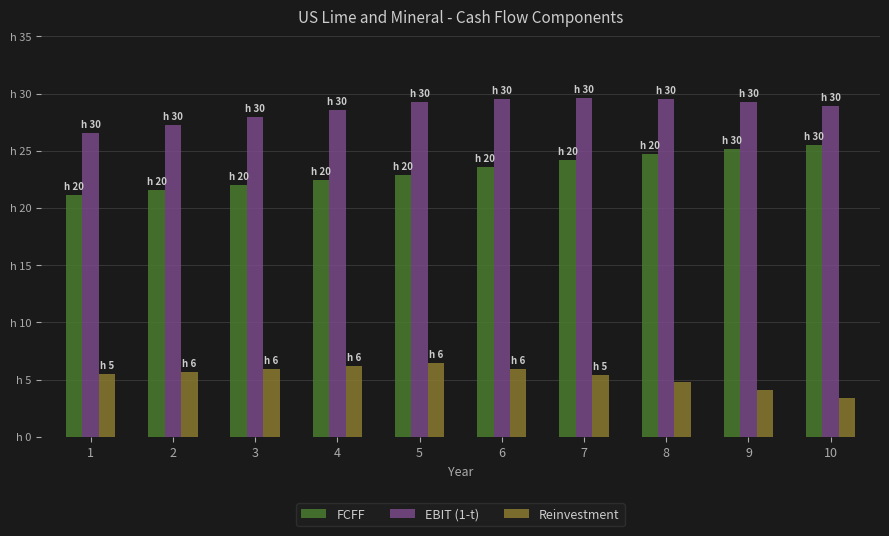

Are the bars horizontal?

No